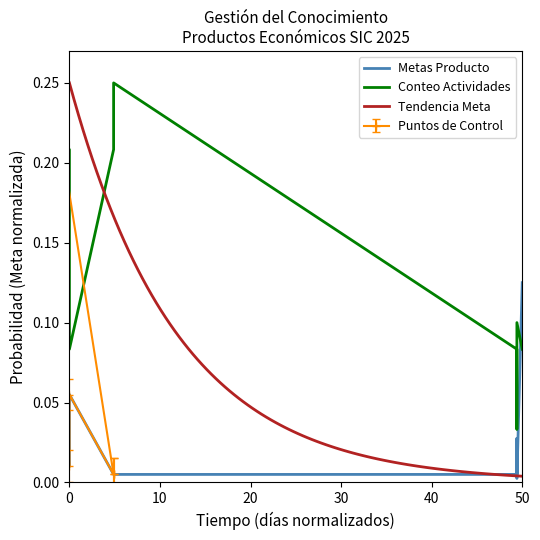

What is the difference between the maximum and minimum values?

0.2